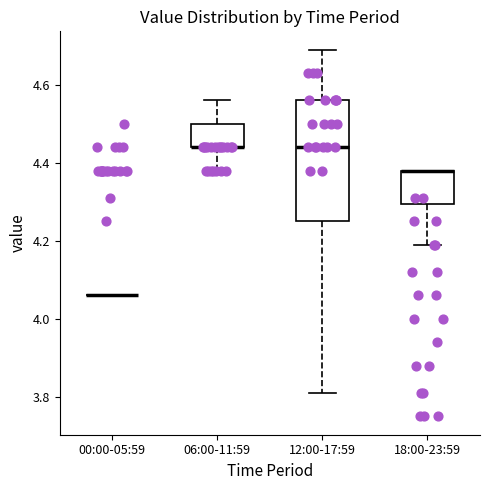

Reading left to right, read every box against the y-axis: the position of its median line, the range the box covers, and the ends of its whiskers. The values are not printed on the chart, so give them approximately, as read against the axis.

00:00-05:59: box collapsed to a line at 4.06, whiskers 4.06 to 4.06
06:00-11:59: median 4.44 (drawn on the box's lower edge), box 4.44 to 4.50, whiskers 4.38 to 4.56
12:00-17:59: median 4.44, box 4.26 to 4.56, whiskers 3.82 to 4.70
18:00-23:59: median 4.38 (drawn on the box's upper edge), box 4.30 to 4.38, whiskers 4.20 to 4.38